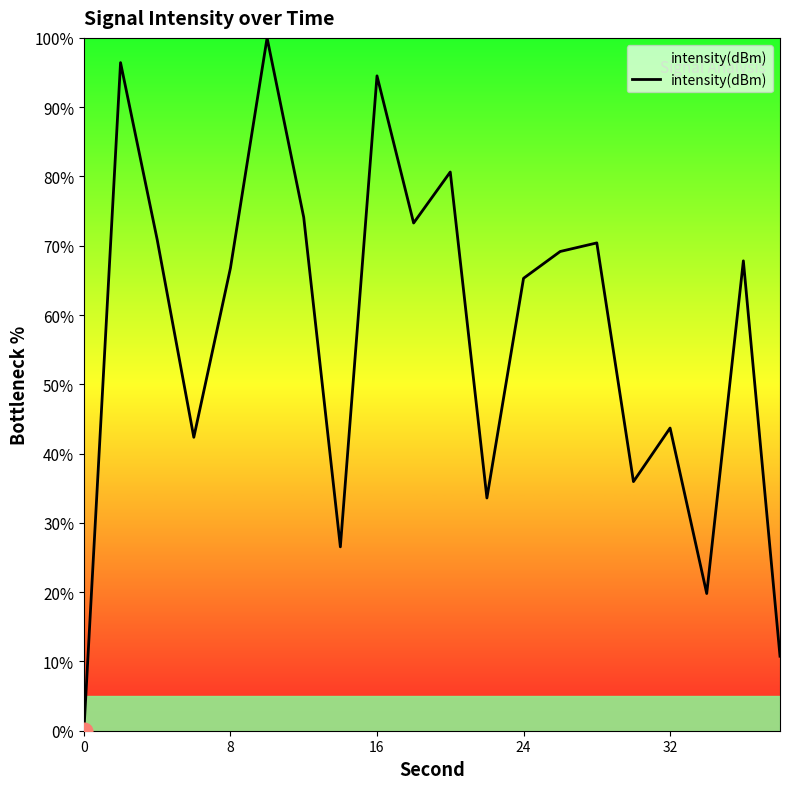

What is the difference between the maximum and minimum values?

100.0